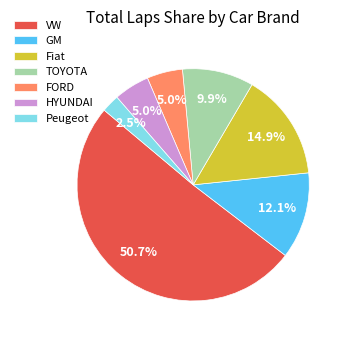

To the nearest percent, what is the difference between the largest and smallest slice percentages?

48%